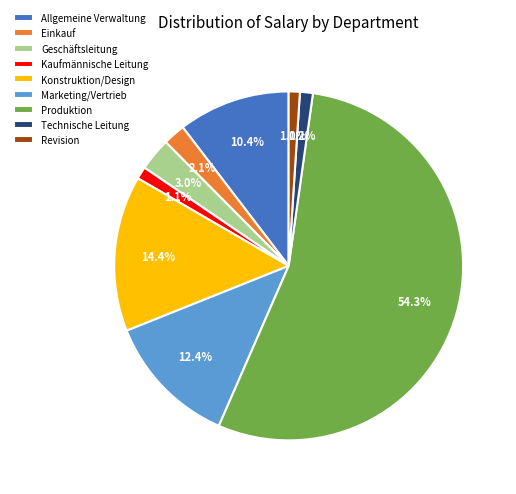

Is there any slice that represents more than half of the pie?

Yes